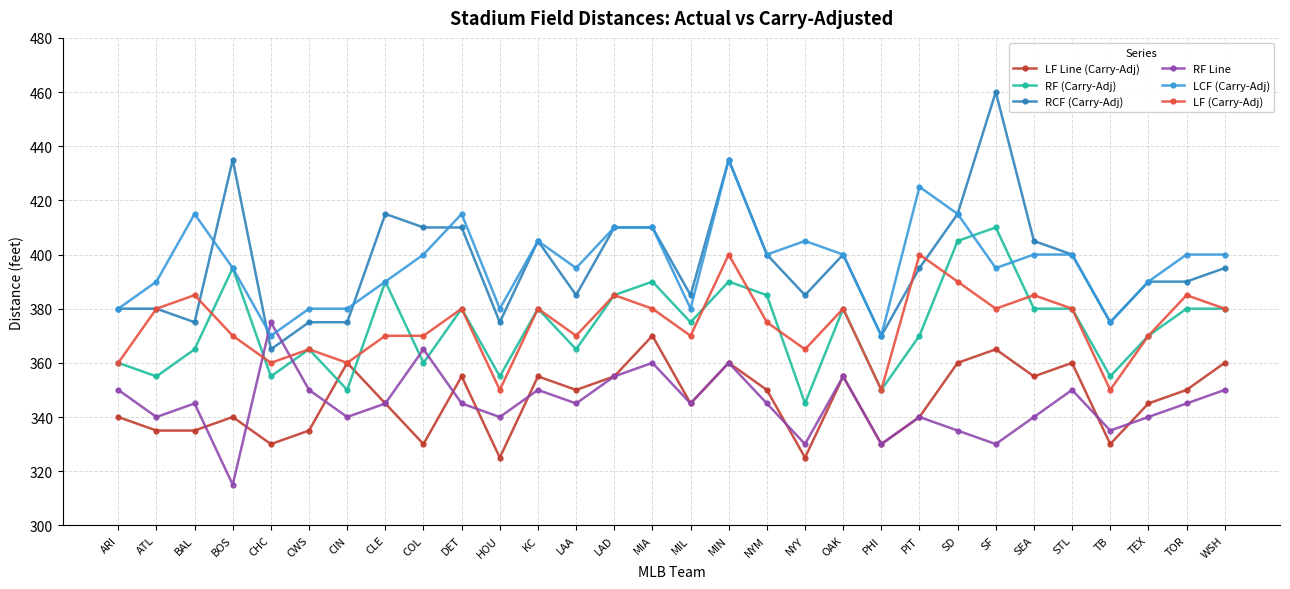

Is the value of RF Line at STL greater than the value of RCF (Carry-Adj) at WSH?

No